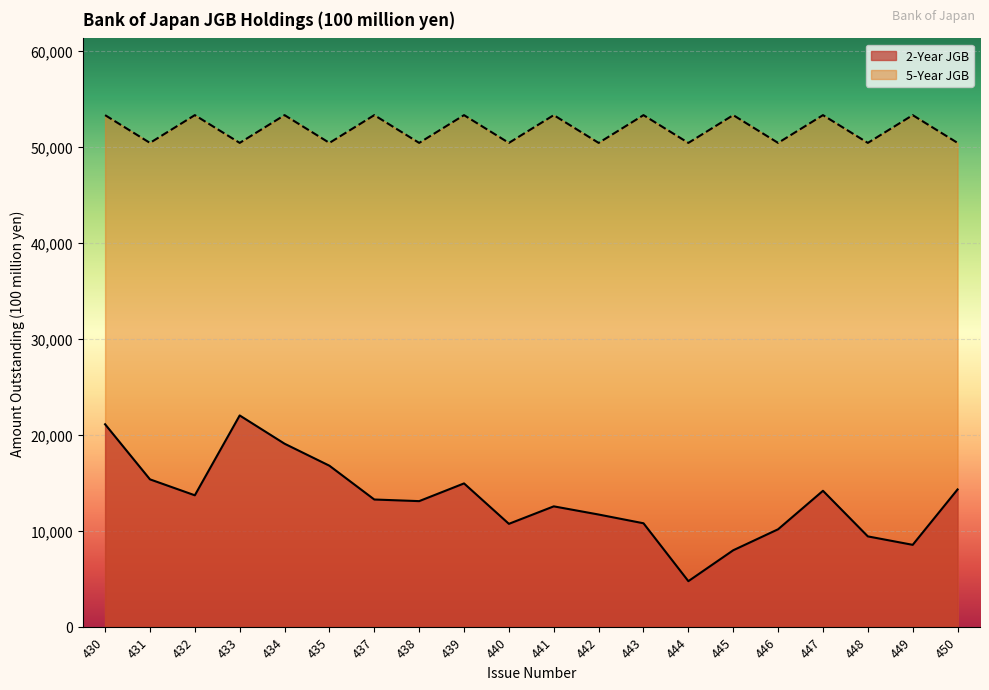

What is the difference between the maximum and second lowest values in the 2-Year JGB series?

14054